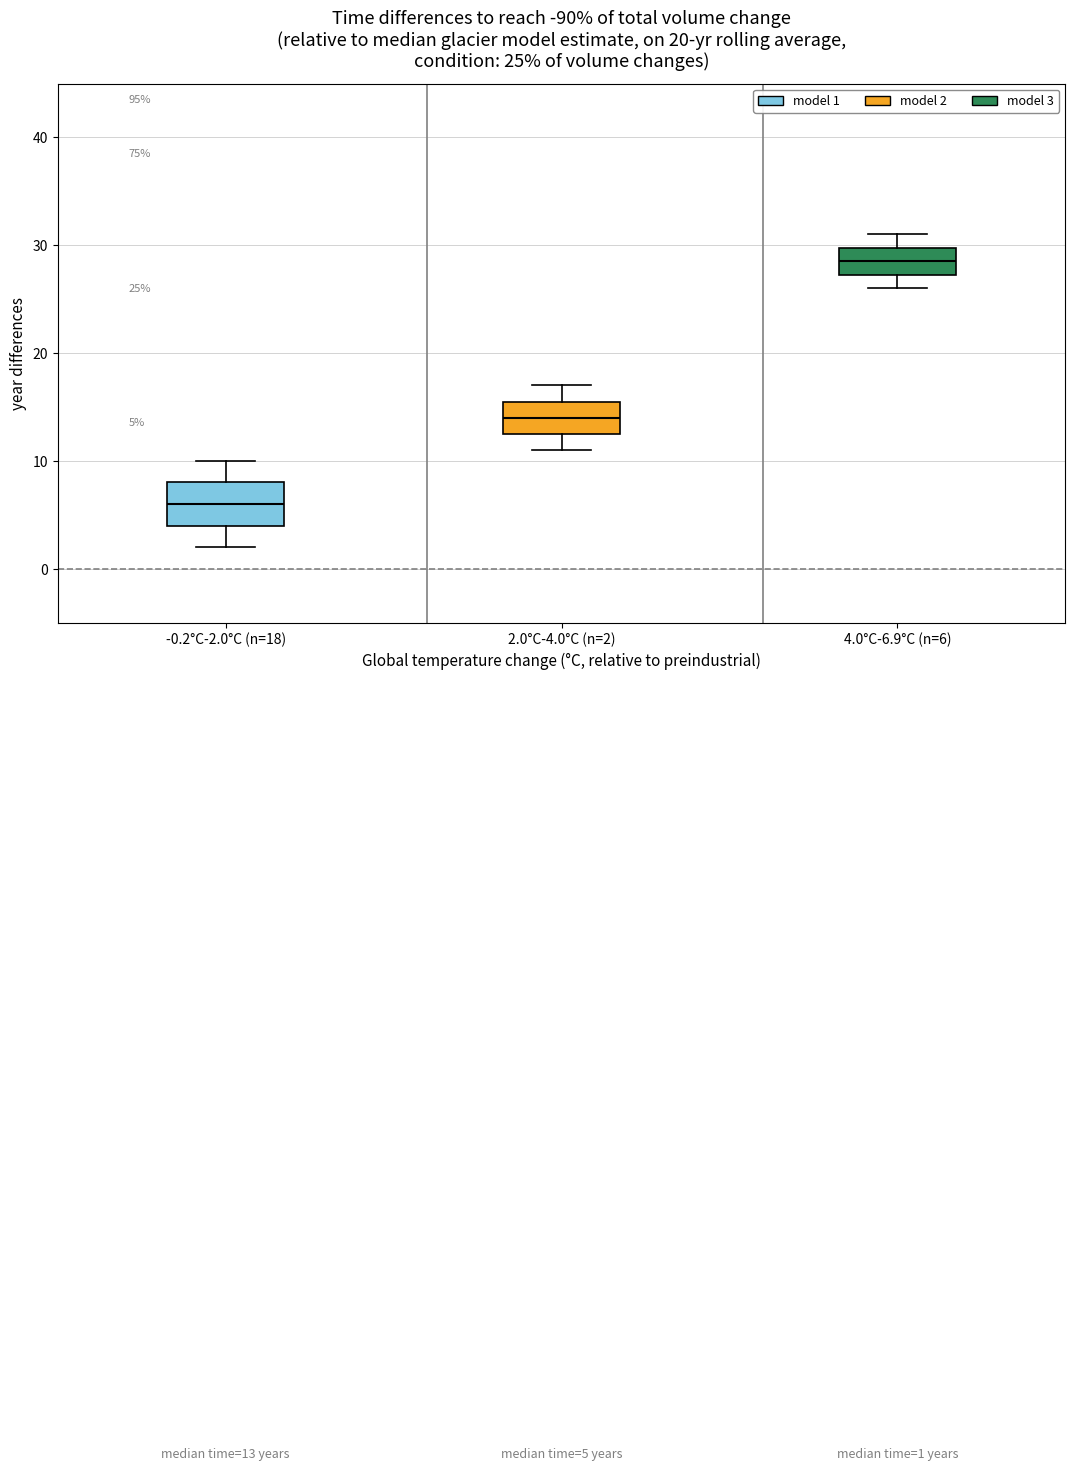

Comparing the boxes themselves (not the whiskers), which one is the tallest?

-0.2°C-2.0°C (n=18)